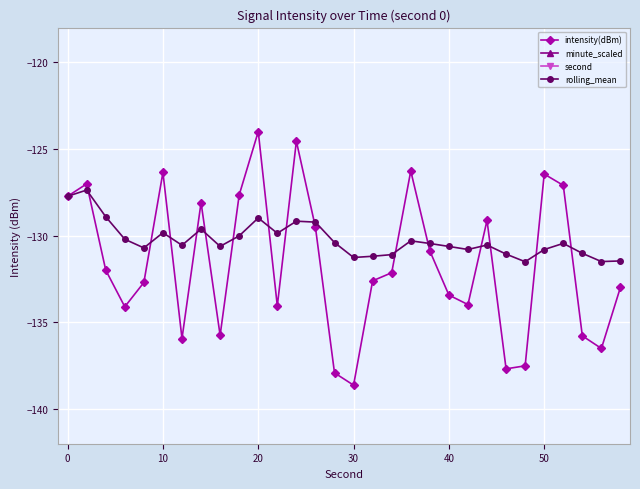

Which category has the lowest value in the intensity(dBm) series?

30